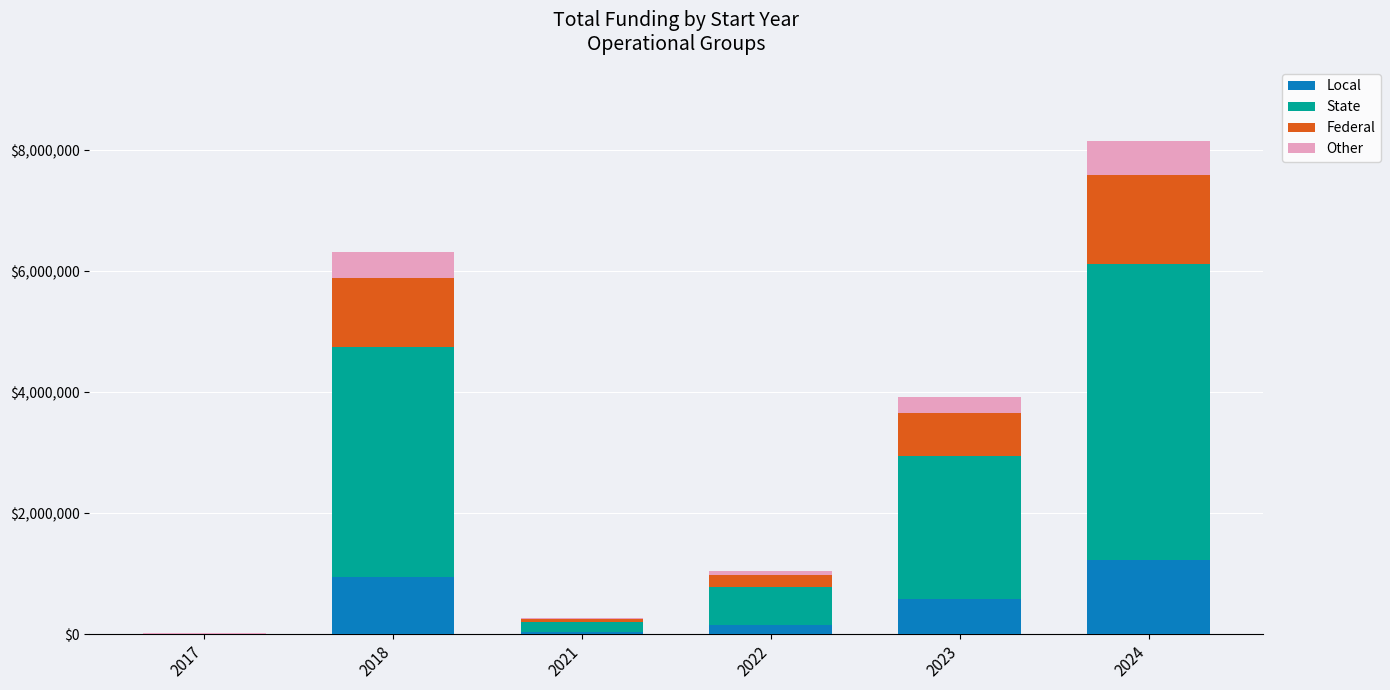

Reading left to right, what are the values for Local?

2017=1800.0	2018=949143.3	2021=40294.5	2022=157757.1	2023=589449.6	2024=1223891.4